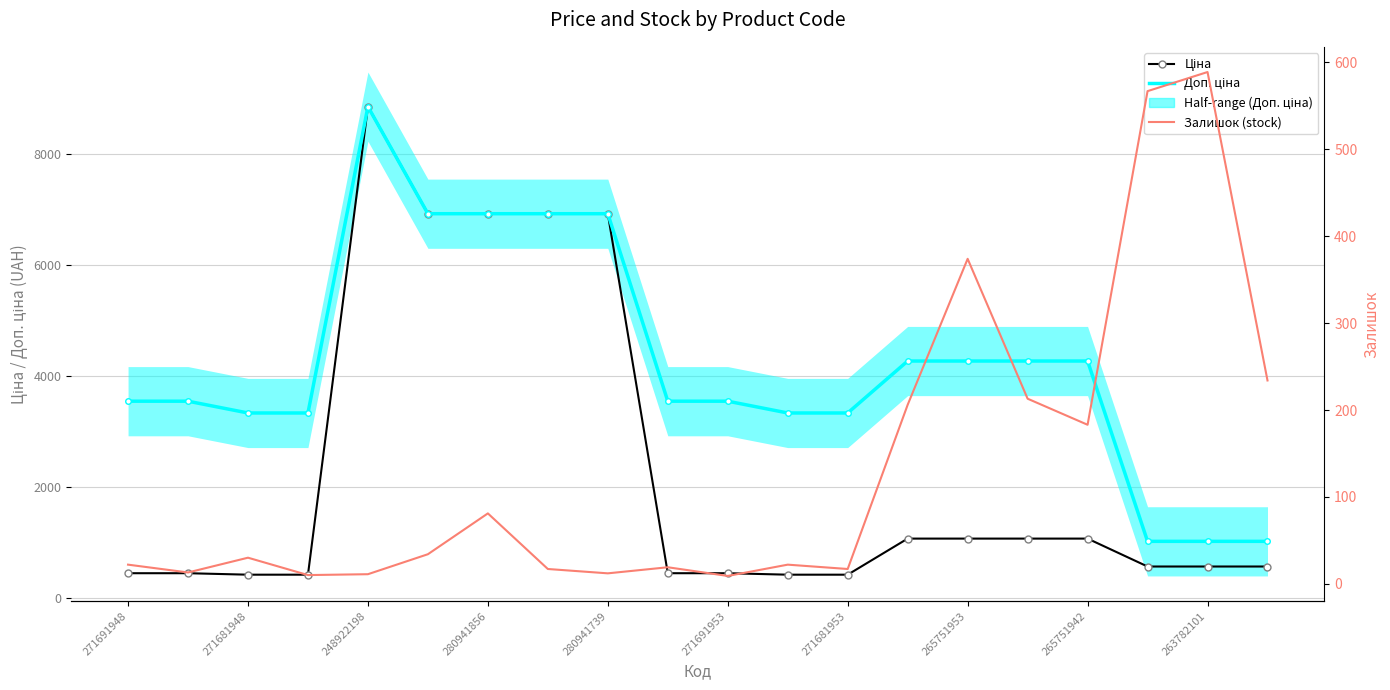

Which series changed the most between 271681953 and 265751953?

Залишок (stock)